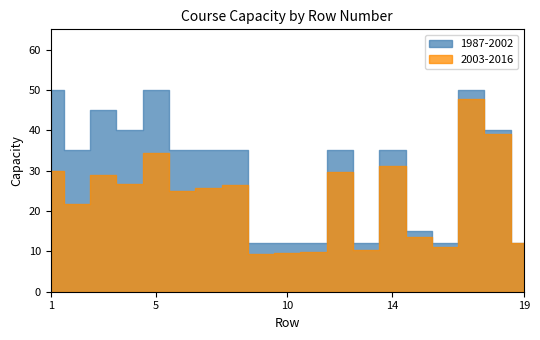

How many lines are shown in the chart?

2